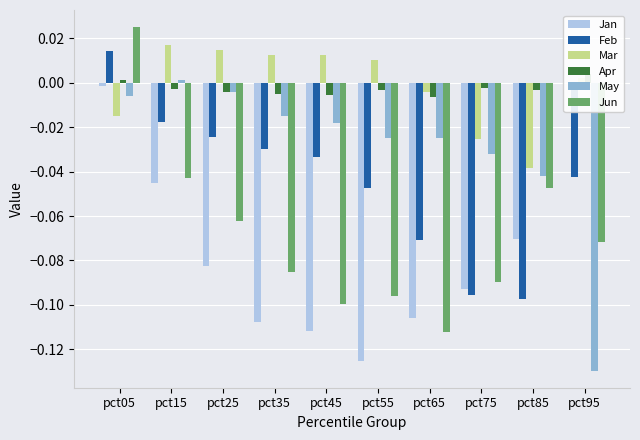

Between pct75 and pct55, which is larger?

pct75